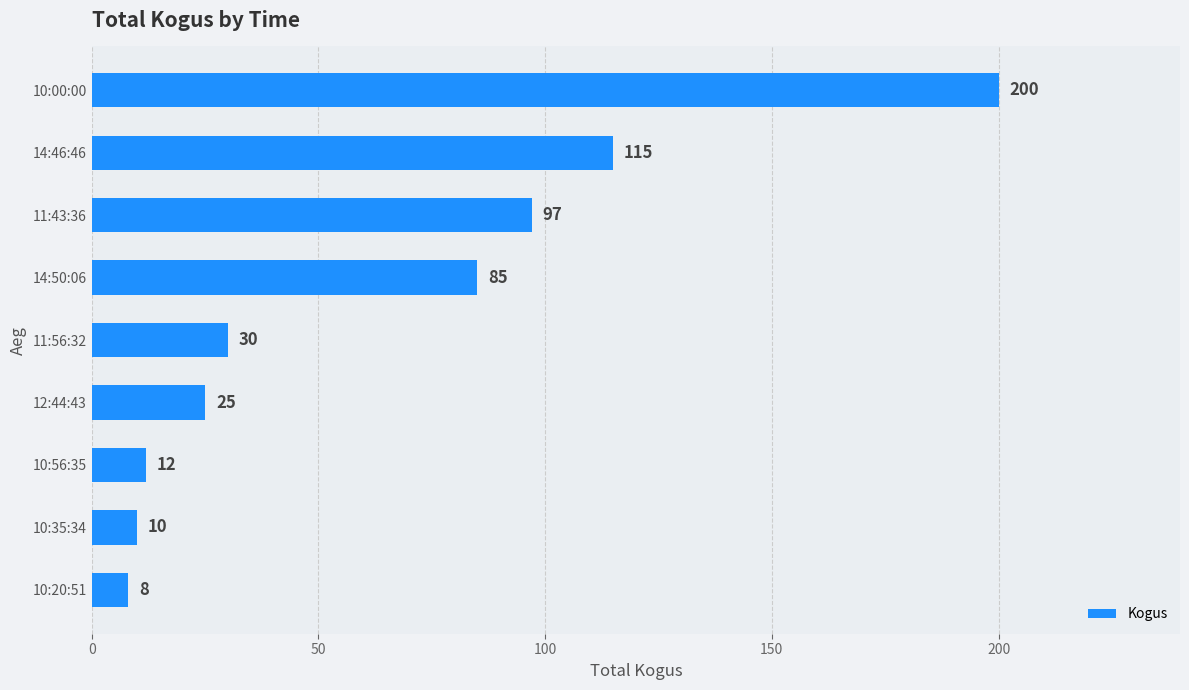

Reading top to bottom, list all the values displayed in this chart.

200	115	97	85	30	25	12	10	8